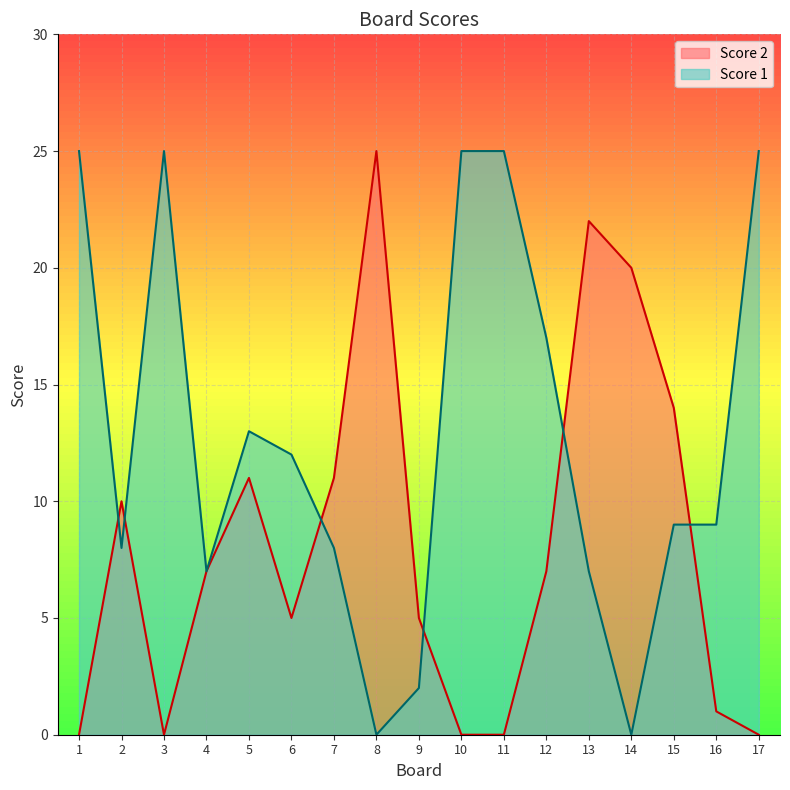

Which series ends up on top after the final intersection of Score 1 and Score 2?

Score 1